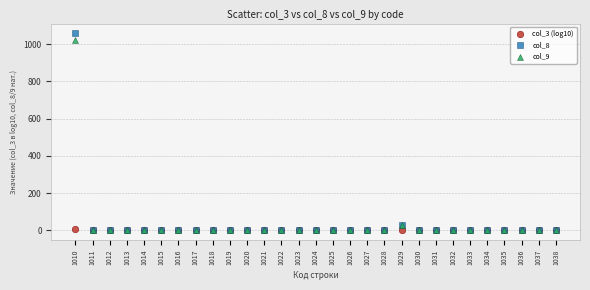

What are all the series names shown in the legend?

col_3 (log10), col_8, col_9